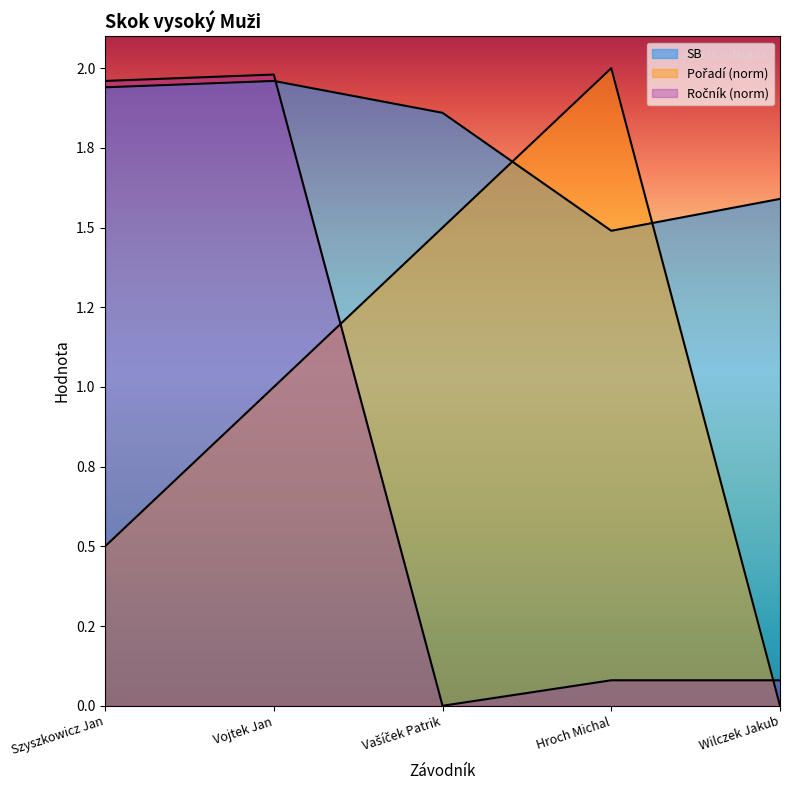

What is the average value of the Pořadí series?

1.0